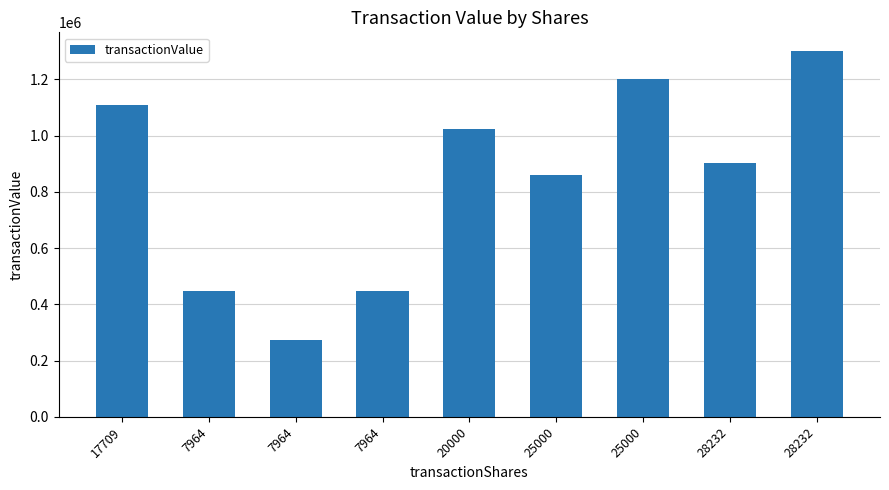

Are the bars grouped side by side (vs. stacked)?

No